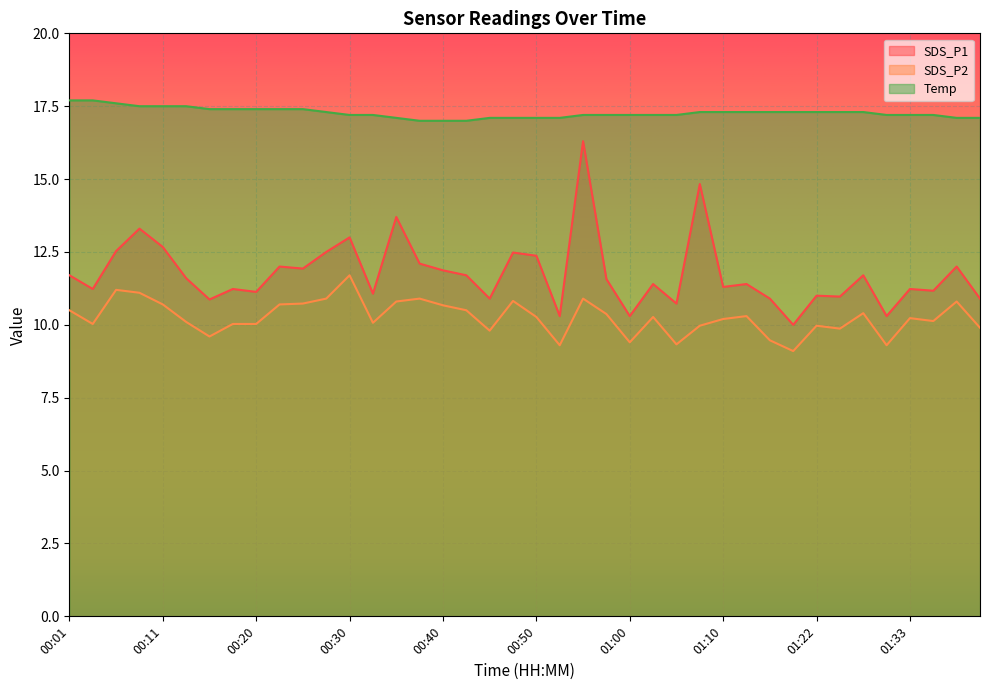

Reading left to right, extract all data points from this chart.

SDS_P1: 11.7	11.2	12.5	13.3	12.7	11.6	10.9	11.2	11.1	12.0	11.9	12.5	13.0	11.1	13.7	12.1	11.9	11.7	10.9	12.5	12.4	10.3	16.3	11.6	10.3	11.4	10.7	14.8	11.3	11.4	10.9	10.0	11.0	11.0	11.7	10.3	11.2	11.2	12.0	10.9
SDS_P2: 10.5	10.0	11.2	11.1	10.7	10.1	9.6	10.0	10.0	10.7	10.7	10.9	11.7	10.1	10.8	10.9	10.7	10.5	9.8	10.8	10.3	9.3	10.9	10.4	9.4	10.3	9.3	10.0	10.2	10.3	9.5	9.1	10.0	9.9	10.4	9.3	10.2	10.1	10.8	9.9
Temp: 17.7	17.7	17.6	17.5	17.5	17.5	17.4	17.4	17.4	17.4	17.4	17.3	17.2	17.2	17.1	17.0	17.0	17.0	17.1	17.1	17.1	17.1	17.2	17.2	17.2	17.2	17.2	17.3	17.3	17.3	17.3	17.3	17.3	17.3	17.3	17.2	17.2	17.2	17.1	17.1